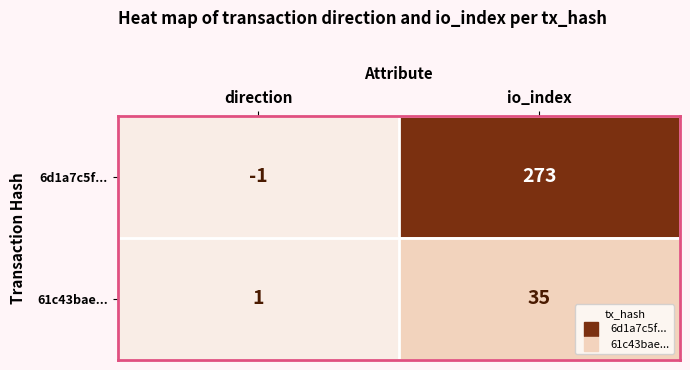

Which category has the lowest value across all series?

direction